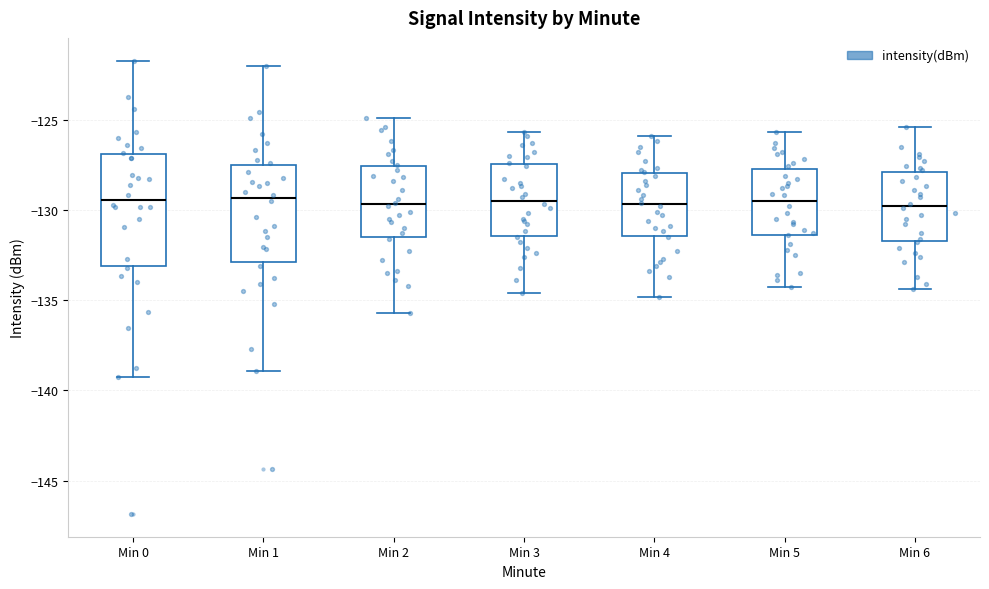

Reading left to right, transcribe this box plot: for each box, give where its median line is, the range the box spans, and where its two whiskers end, as read against the y-axis. The values are not printed on the chart, so give them approximately, as read against the axis.

Min 0: median -129.5, box -133.0 to -127.0, whiskers -139.0 to -121.5
Min 1: median -129.5, box -133.0 to -127.5, whiskers -139.0 to -122.0
Min 2: median -129.5, box -131.5 to -127.5, whiskers -135.5 to -125.0
Min 3: median -129.5, box -131.5 to -127.5, whiskers -134.5 to -125.5
Min 4: median -129.5, box -131.5 to -128.0, whiskers -135.0 to -126.0
Min 5: median -129.5, box -131.5 to -127.5, whiskers -134.5 to -125.5
Min 6: median -130.0, box -131.5 to -128.0, whiskers -134.5 to -125.5